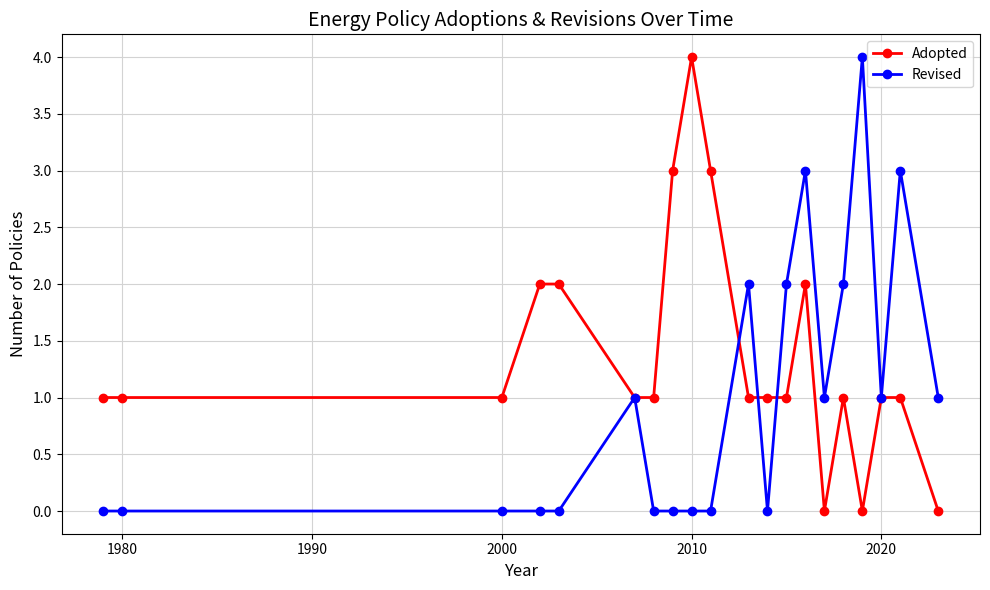

Count the number of data series in this chart.

2